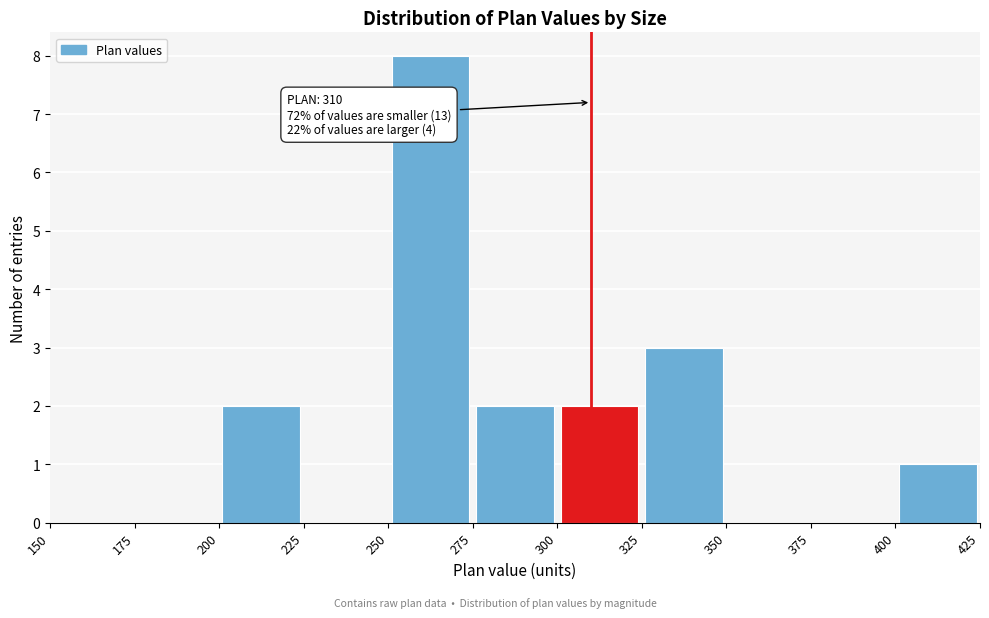

Which range on the x-axis has the tallest bar?

250 to 275